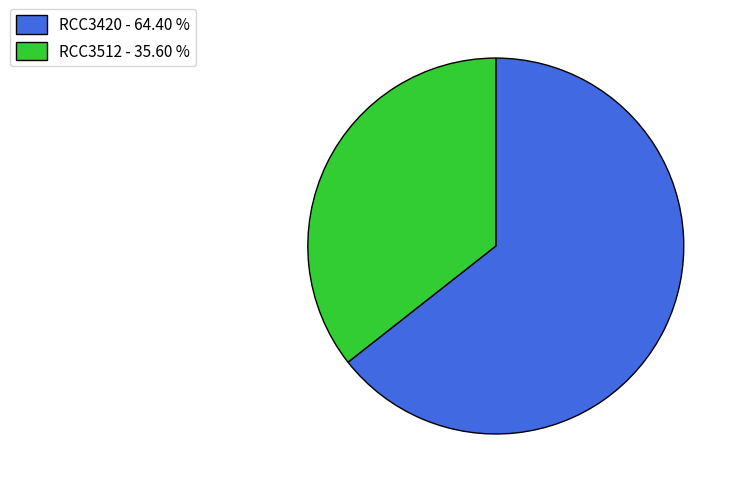

Approximately how many times larger is the value at RCC3512 - 35.60 % compared to RCC3420 - 64.40 %?

0.6